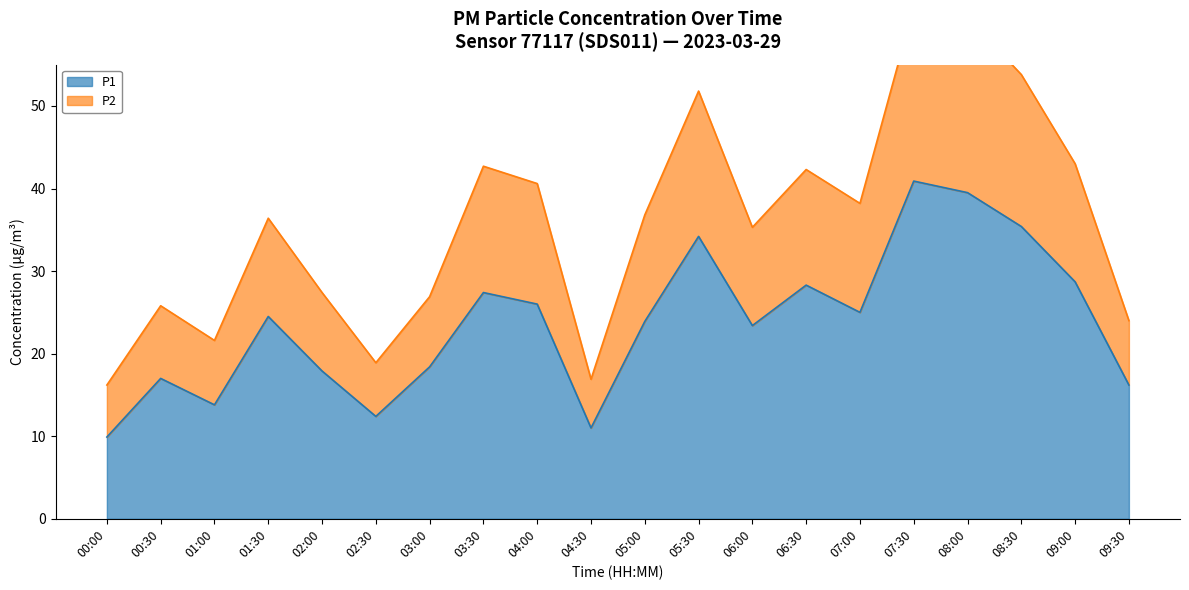

Reading right to left, transcribe all the data shown in this chart.

P1: 16.2	28.7	35.4	39.5	40.9	25.0	28.3	23.4	34.2	23.9	11.0	26.0	27.4	18.4	12.4	17.9	24.5	13.8	17.0	9.9
P2: 24.0	43.0	53.8	60.7	62.0	38.2	42.3	35.3	51.8	36.8	16.9	40.6	42.7	26.9	18.9	27.4	36.4	21.6	25.8	16.2